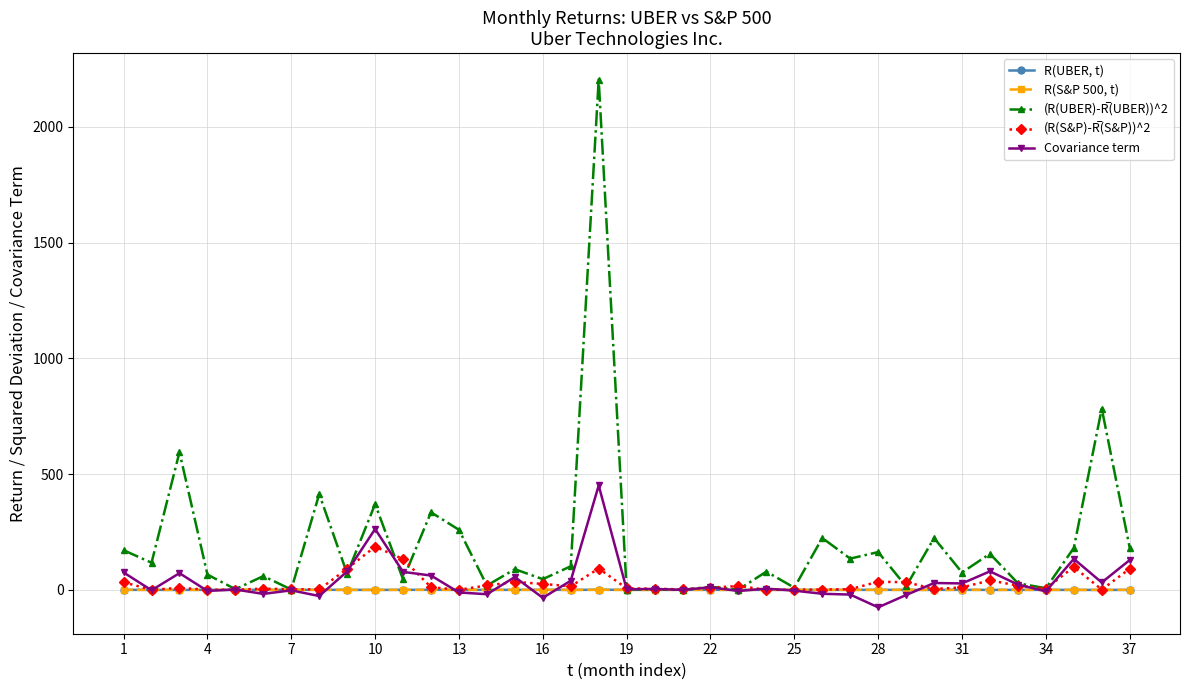

True or false: R(UBER, t) has more than 1 points higher than both neighbors.

True